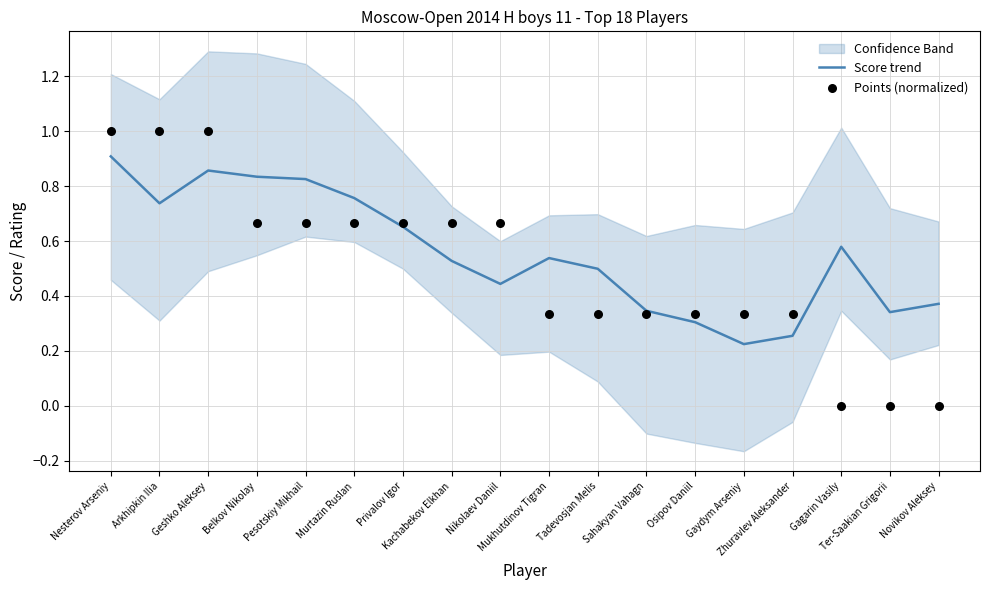

Which series has the largest total across all categories?

Score trend